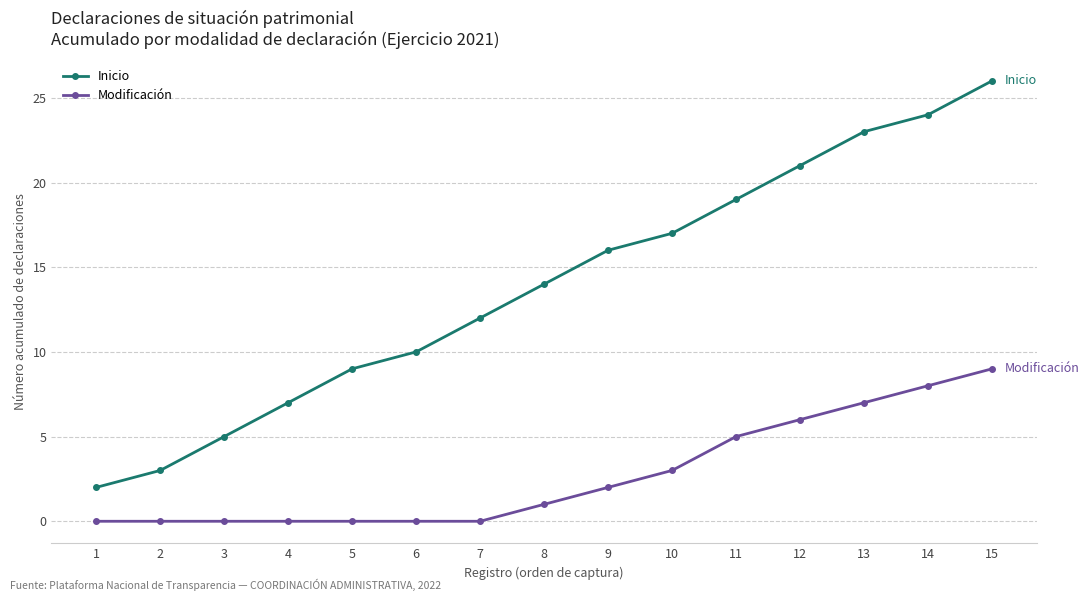

True or false: Inicio and Modificación intersect in this chart.

False